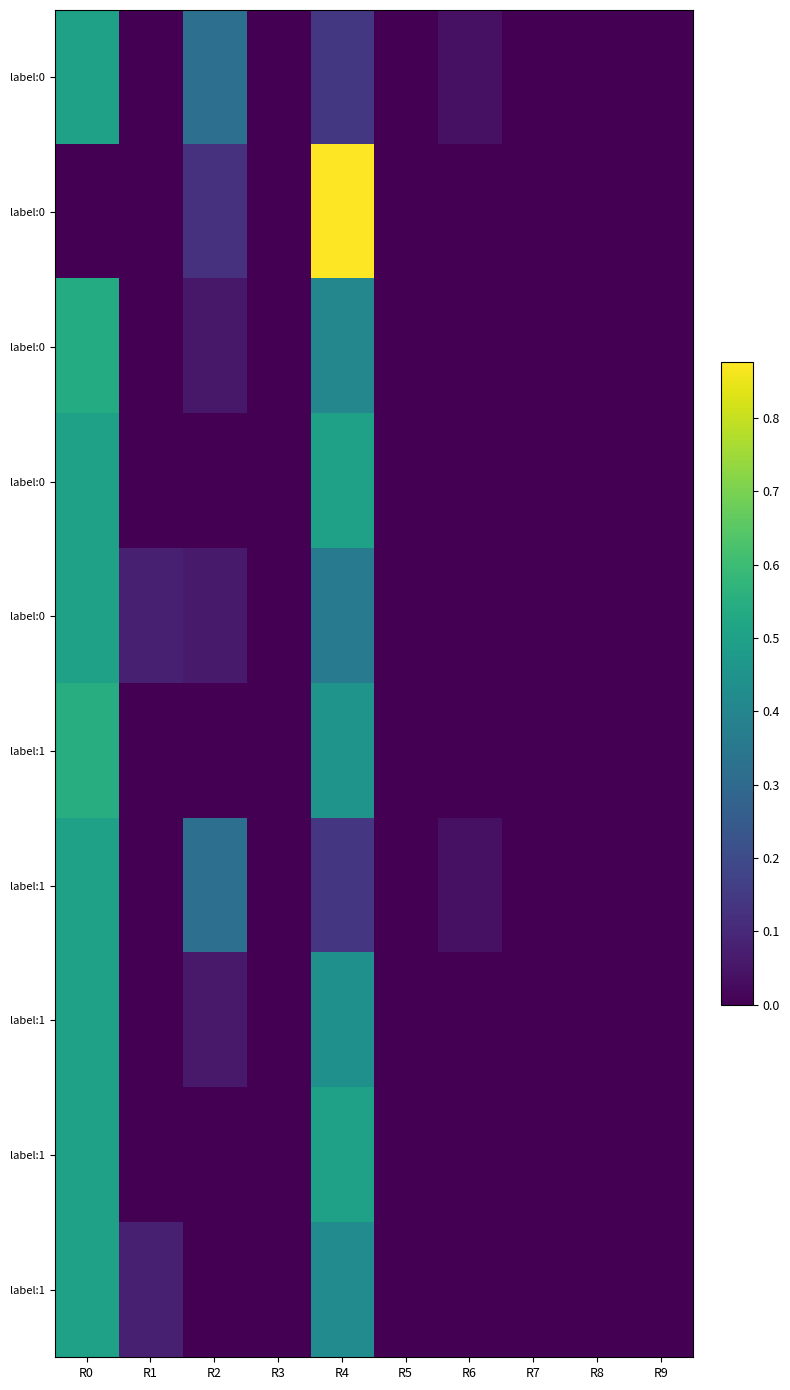

Between R9 and R7, which is larger?

R9